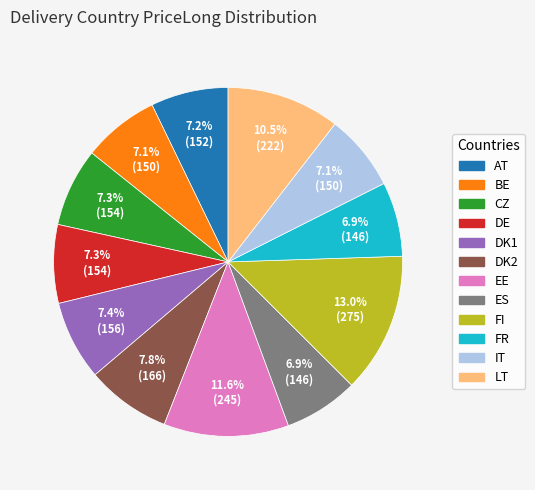

Approximately how many times larger is the value at LT compared to DK2?

1.3